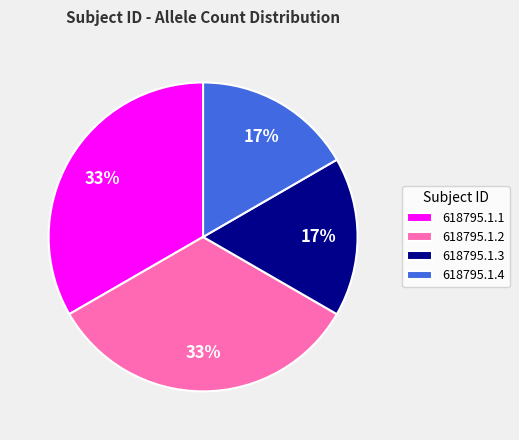

Does 618795.1.3 represent more than half of the total?

No